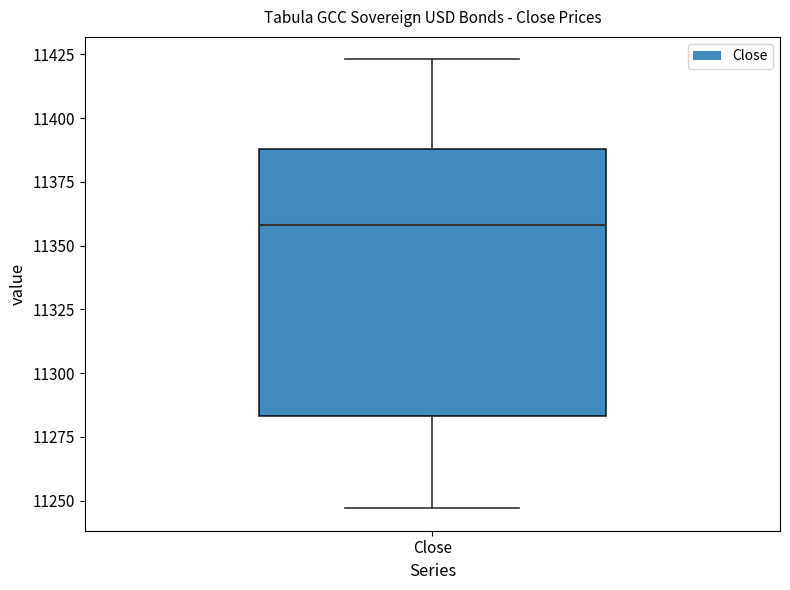

Transcribe this box plot: give where the median line is, the range the box spans, and where the two whiskers end, as read against the y-axis. The values are not printed on the chart, so give them approximately, as read against the axis.

median 11360, box 11285 to 11390, whiskers 11245 to 11425